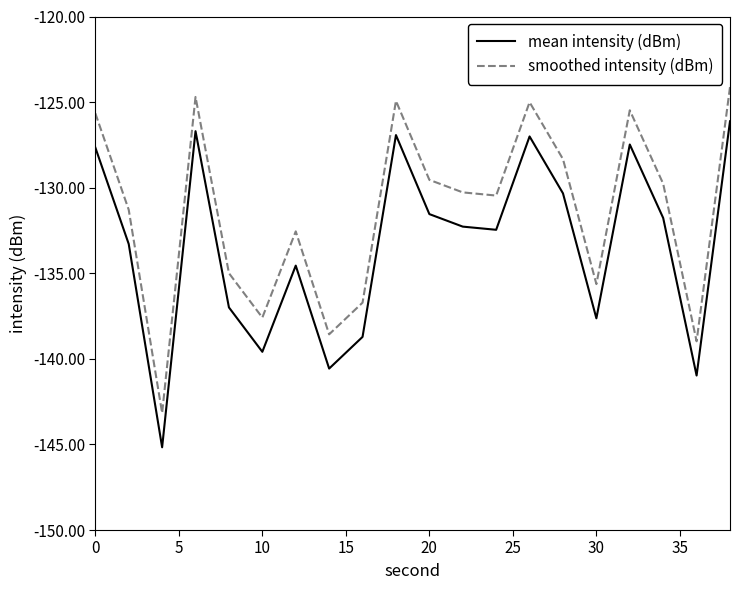

True or false: smoothed intensity (dBm) and mean intensity (dBm) intersect in this chart.

False